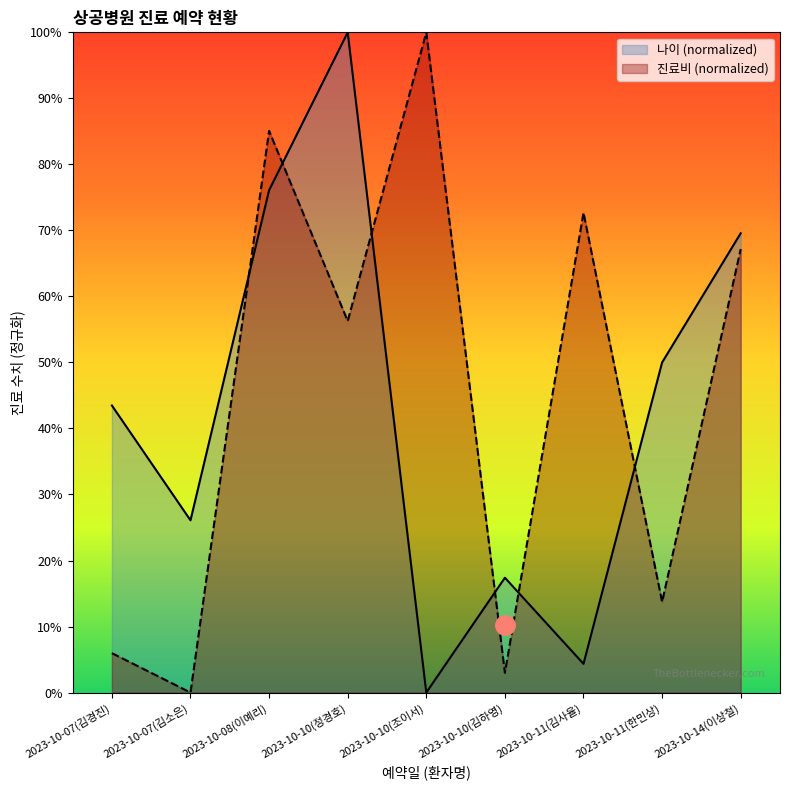

Between which two adjacent categories do 나이 and 진료비 first intersect?

2023-10-07(김소은) and 2023-10-08(이예리)